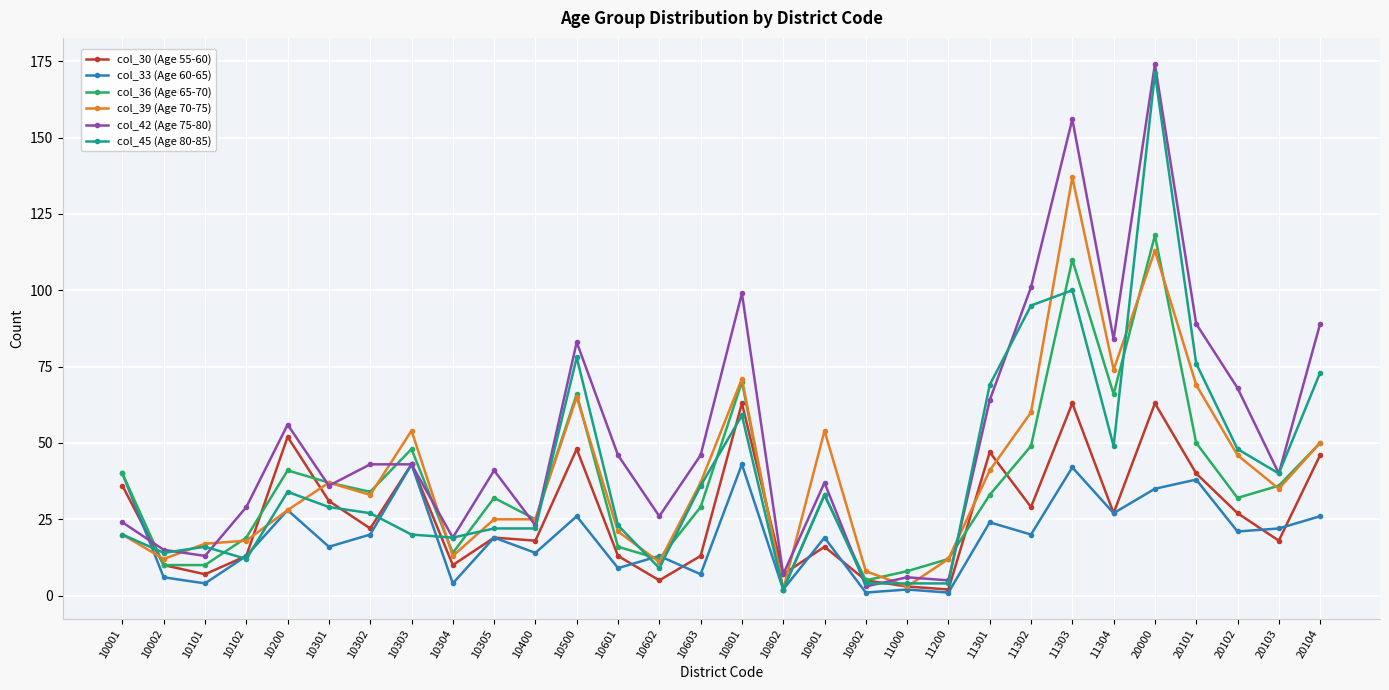

Does the chart display data point markers on the line(s)?

Yes